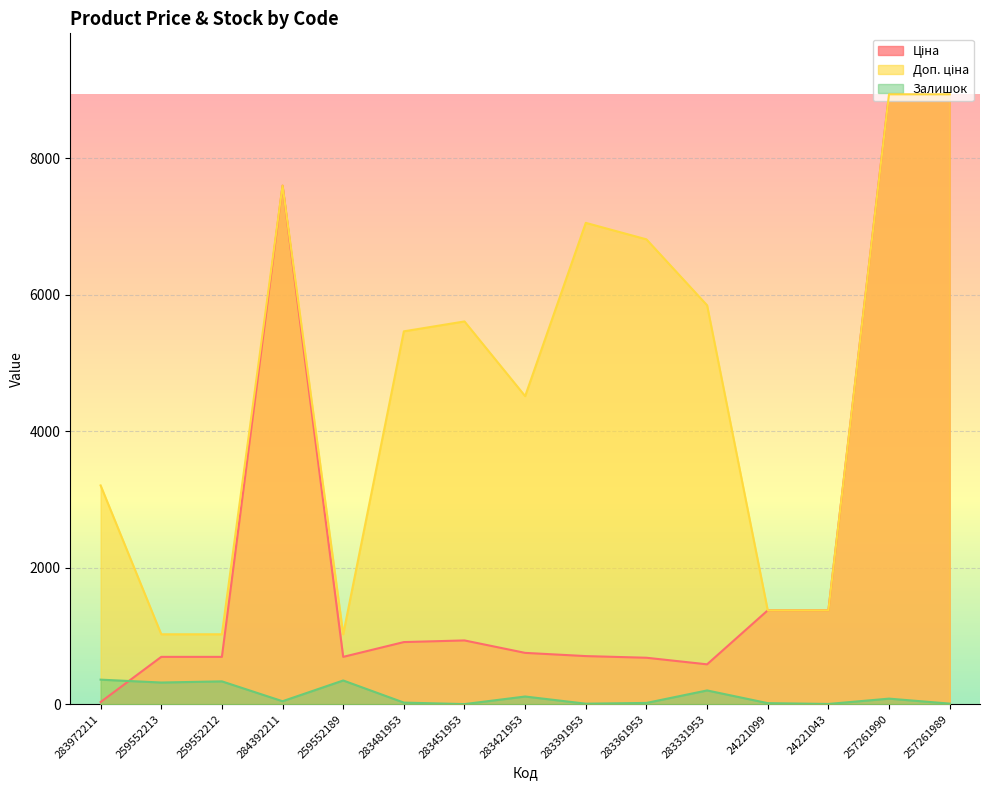

Count the number of categories in the chart.

15